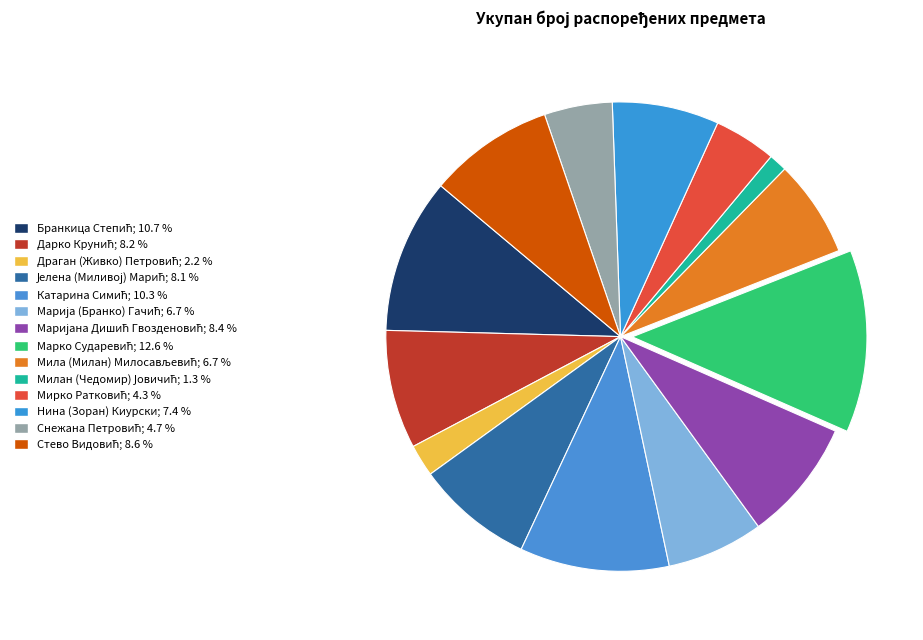

Count the number of slices in the pie.

14